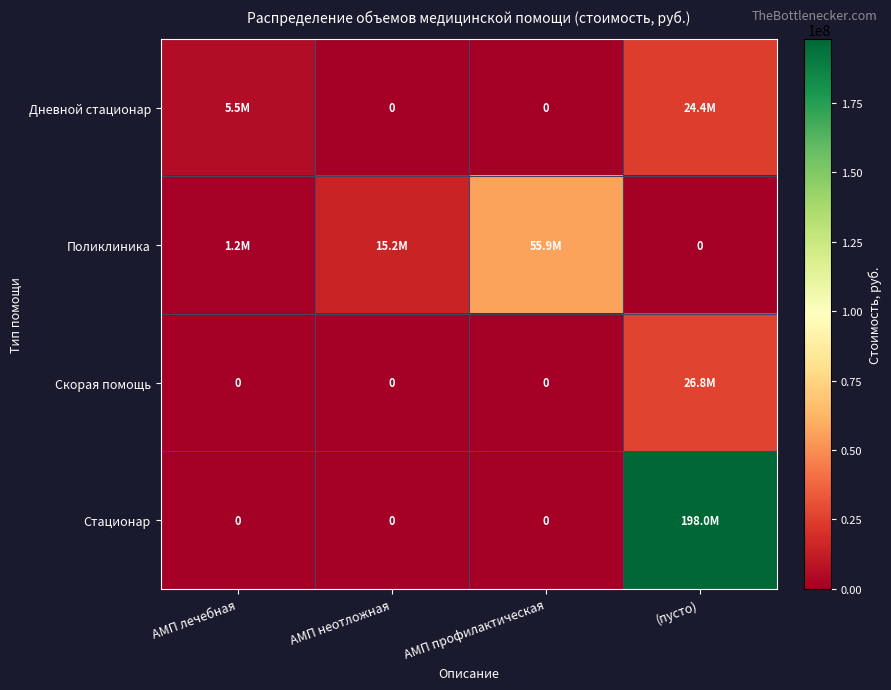

The Поликлиника series shows 27751921.8 at АМП профилактическая. True or false?

False